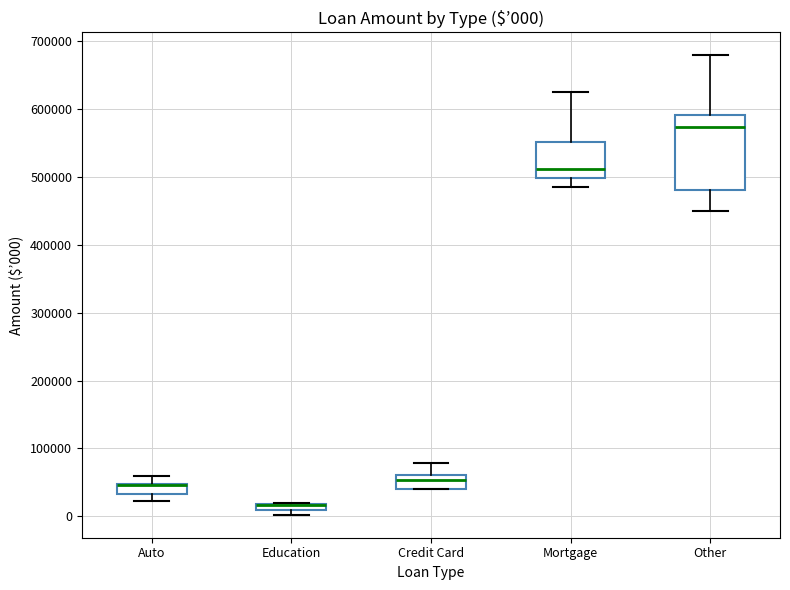

Which box is the tallest, from its lower edge to its upper edge?

Other